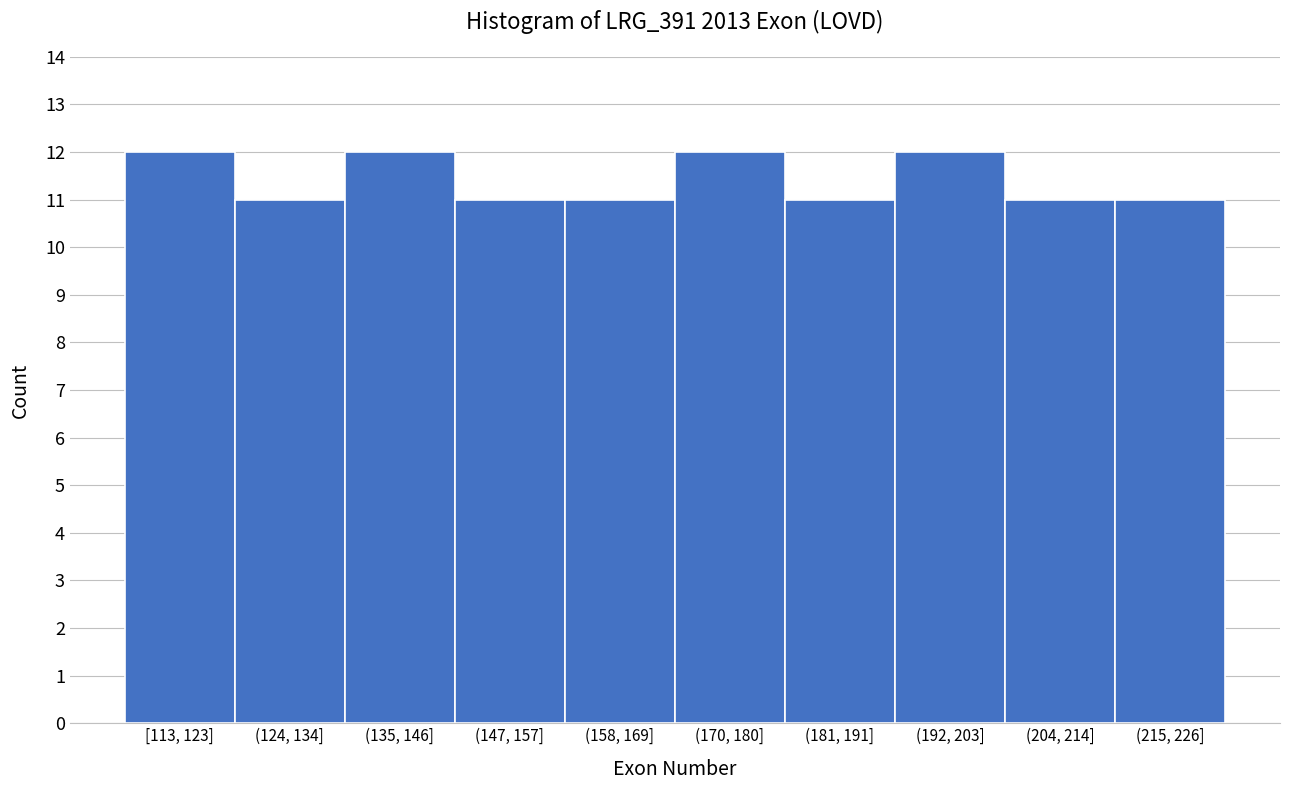

Reading left to right, list all the values displayed in this chart.

[113, 123]=12	(124, 134]=11	(135, 146]=12	(147, 157]=11	(158, 169]=11	(170, 180]=12	(181, 191]=11	(192, 203]=12	(204, 214]=11	(215, 226]=11